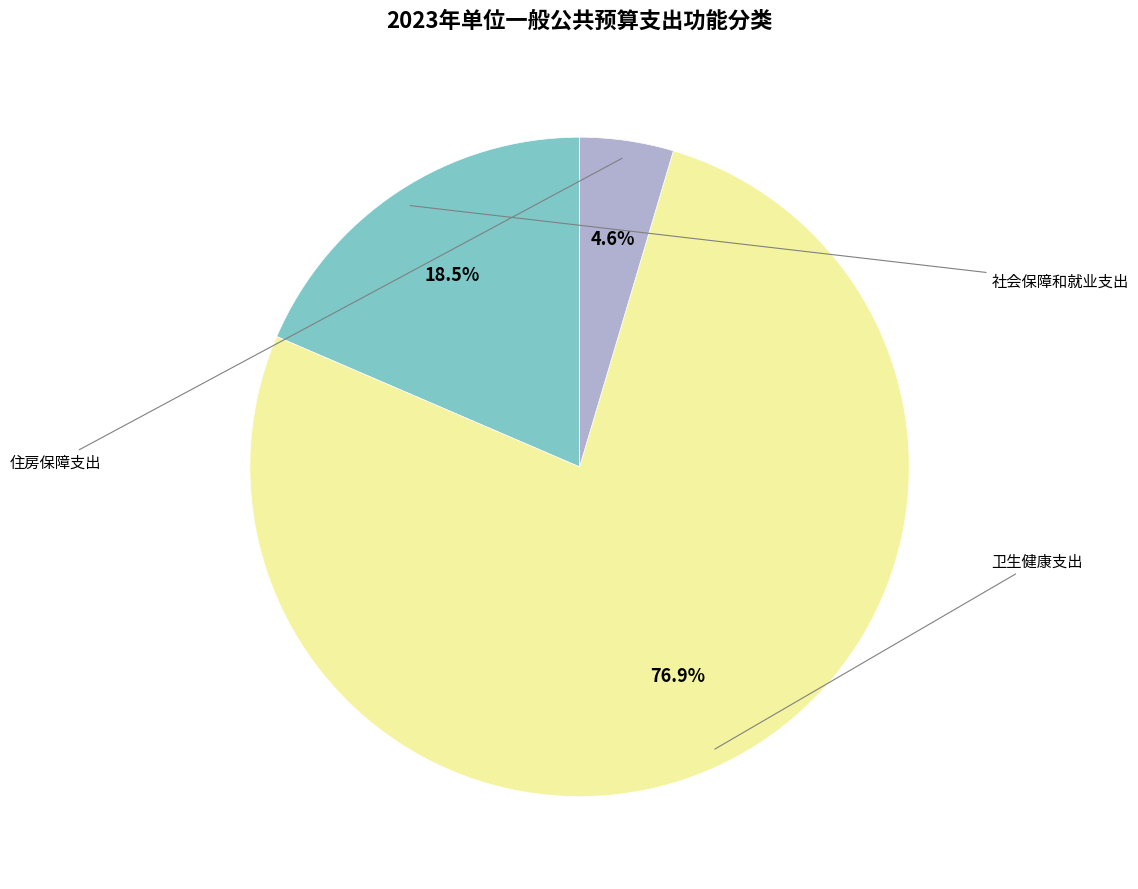

What is the largest slice in the pie chart?

卫生健康支出